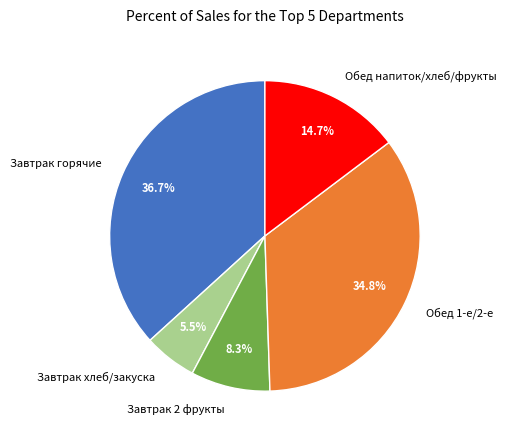

Do Обед 1-е/2-е and Завтрак 2 фрукты together represent more than half of the pie?

No